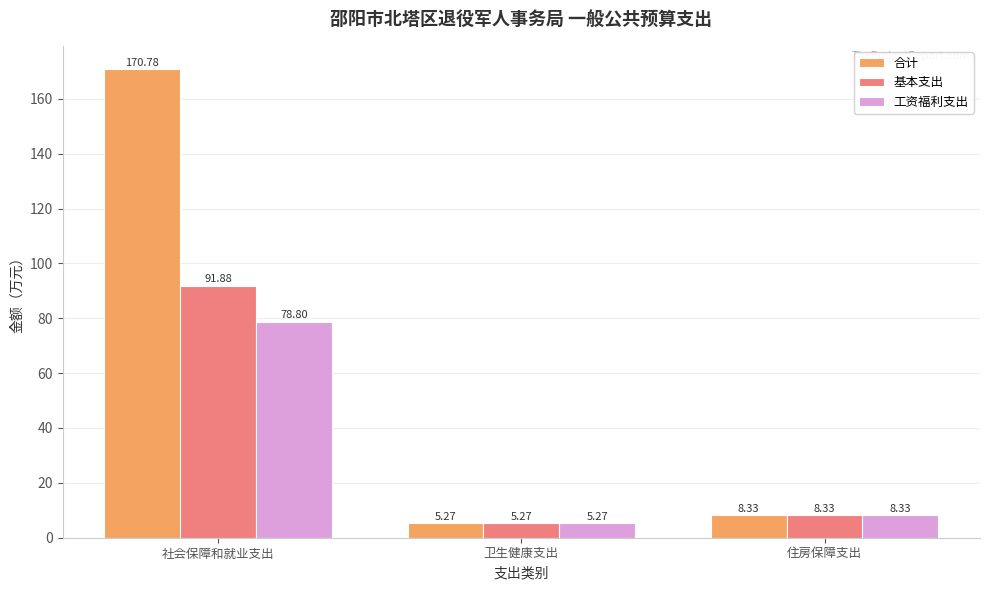

How many data points does each series have?

3